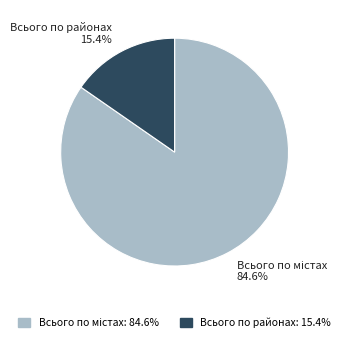

Does Всього по районах 15.4% represent more than half of the total?

No